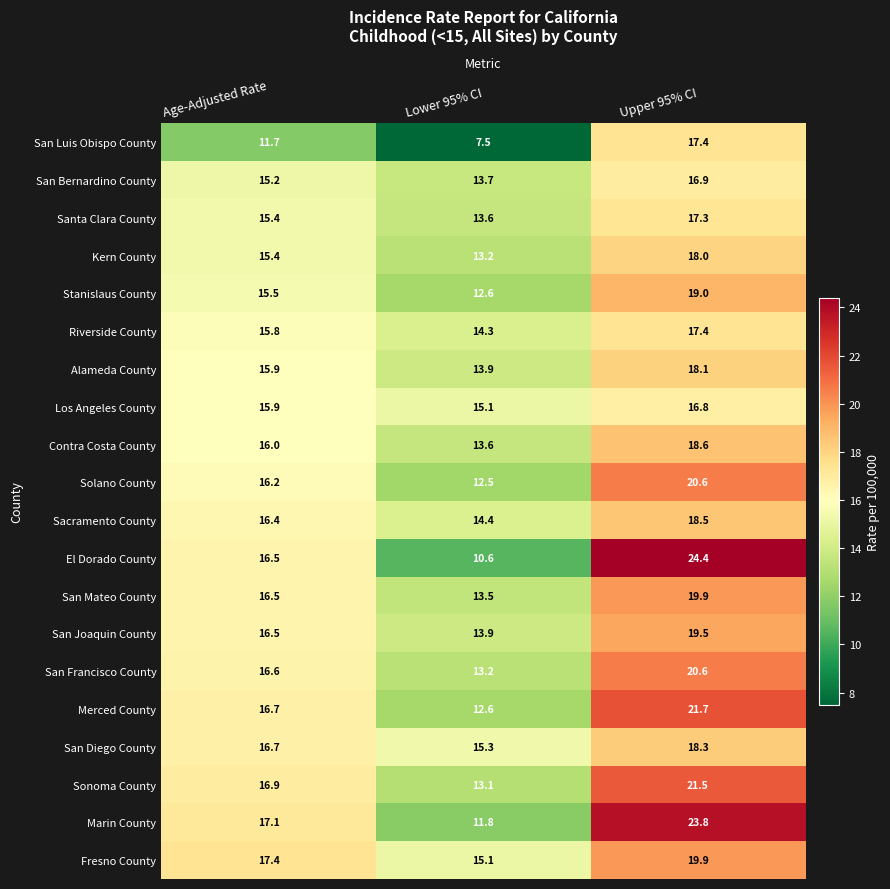

How many data points does each series have?

3